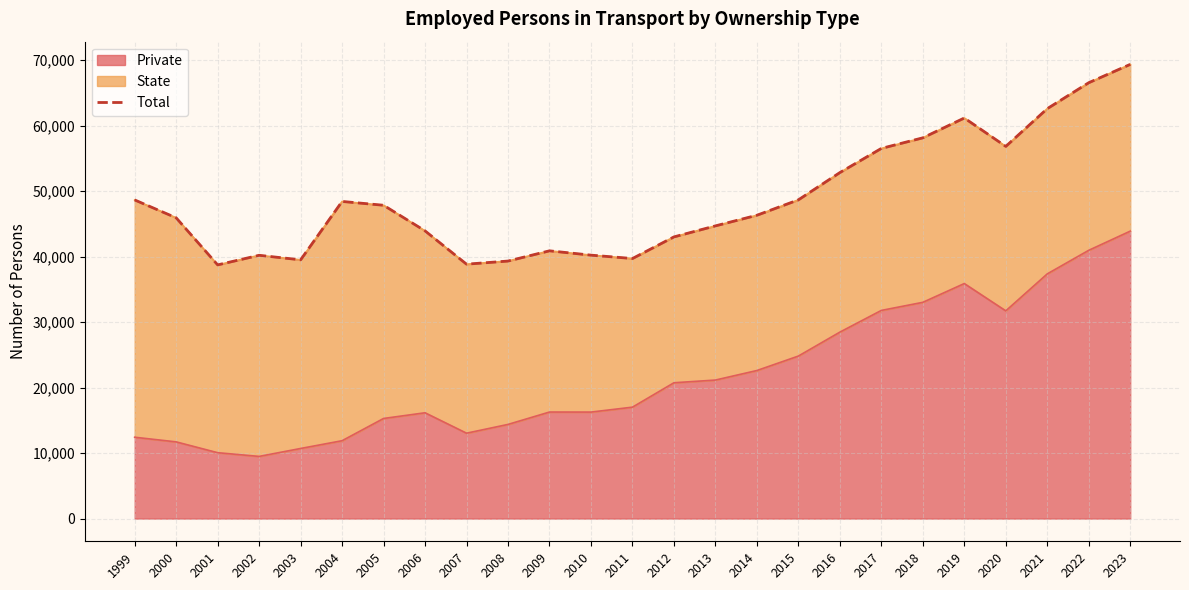

True or false: the data has more than 1 interior local peaks.

True